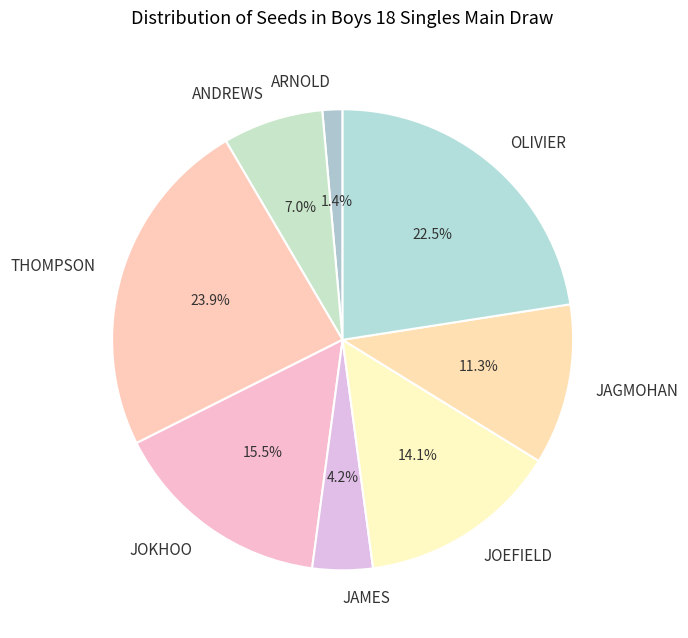

Approximately how many times larger is the value at JAMES compared to JOEFIELD?

0.3